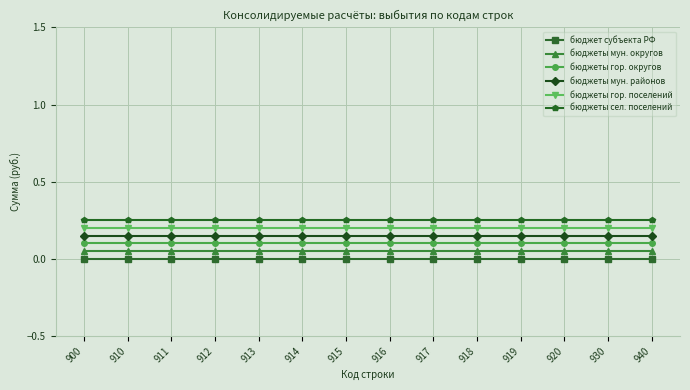

True or false: бюджет субъекта РФ and бюджеты гор. округов intersect in this chart.

False